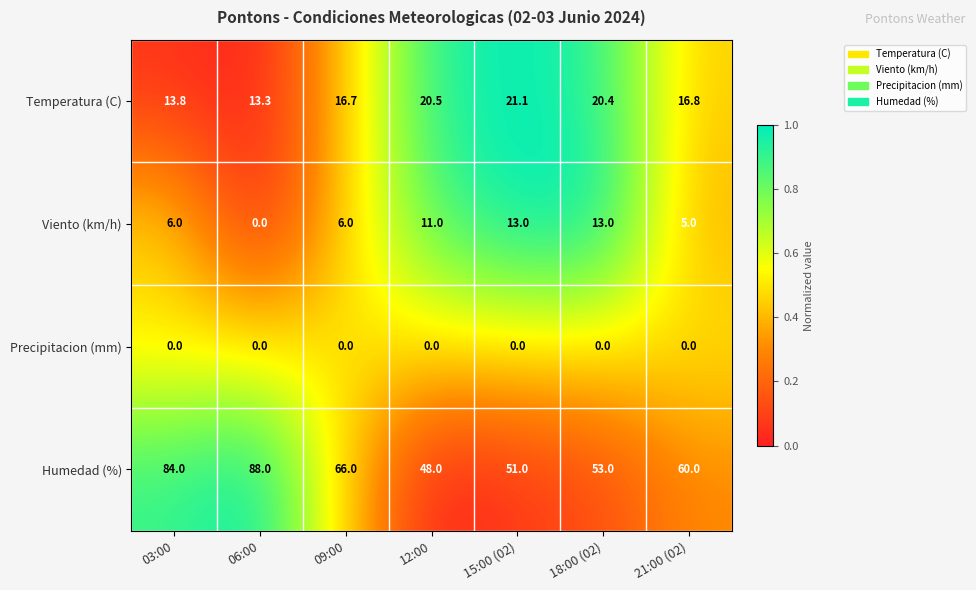

The value of Precipitacion (mm) at 18:00 (02) is 0.0. True or false?

True